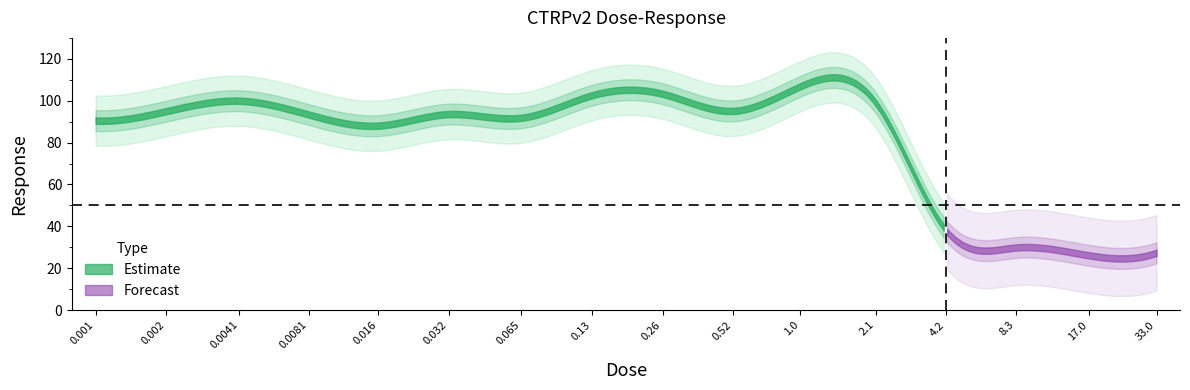

The chart shows a value of 93.4 at 0.0081. True or false?

True